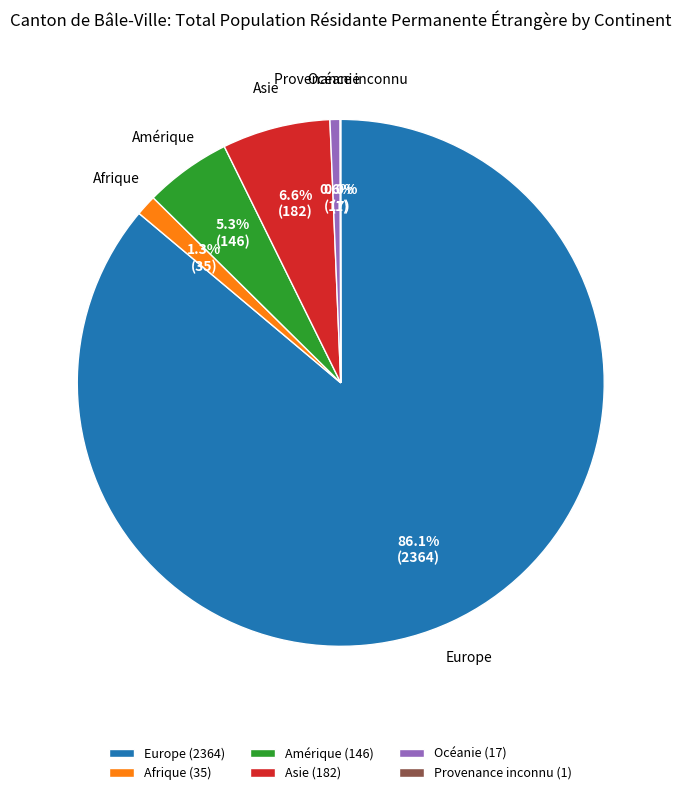

Which slice is the largest?

Europe